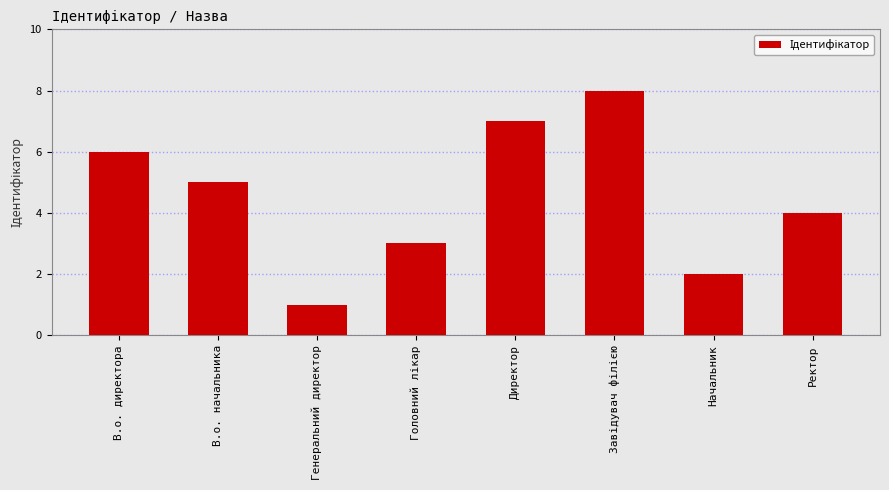

The value at Ректор is 6. True or false?

False